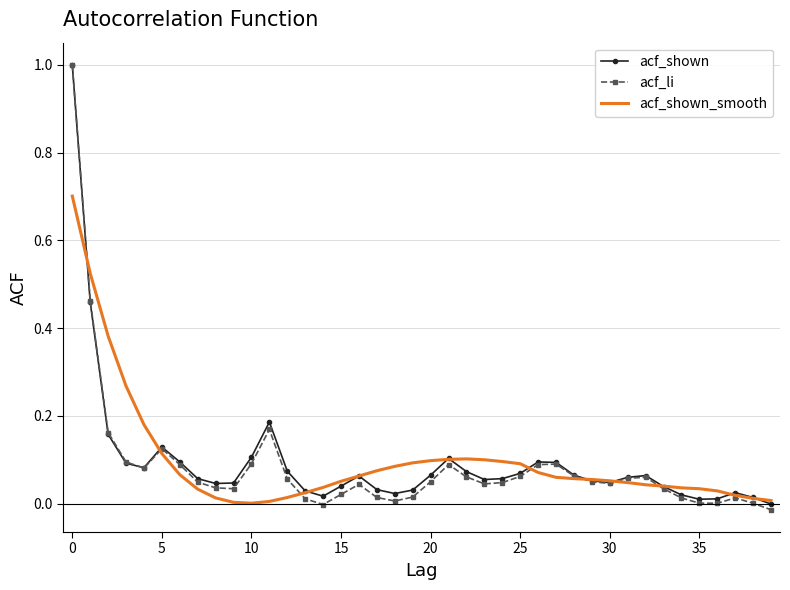

What is the greatest value displayed?

1.0